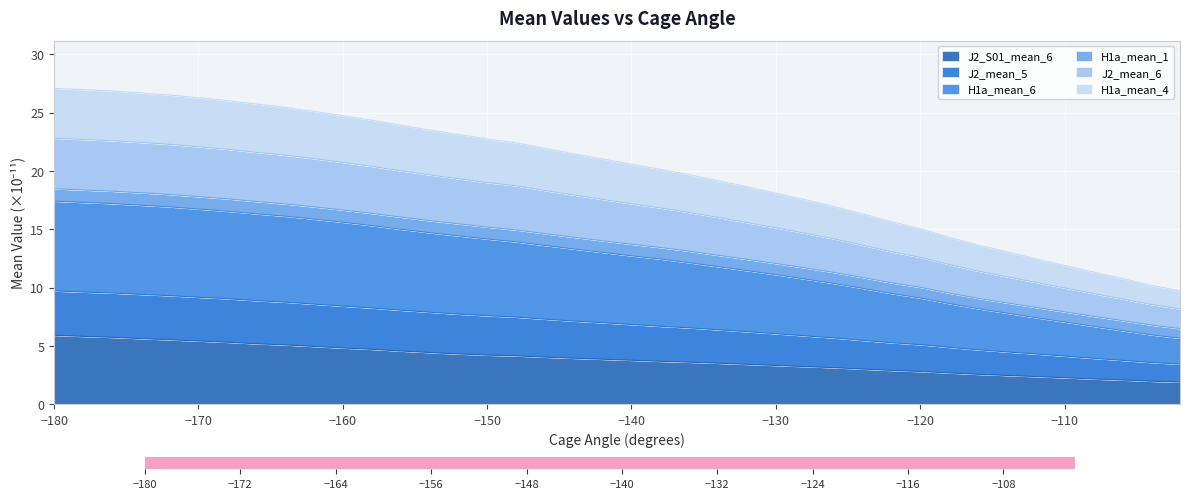

What is the highest value of the J2_S01_mean_6 series?

5.9